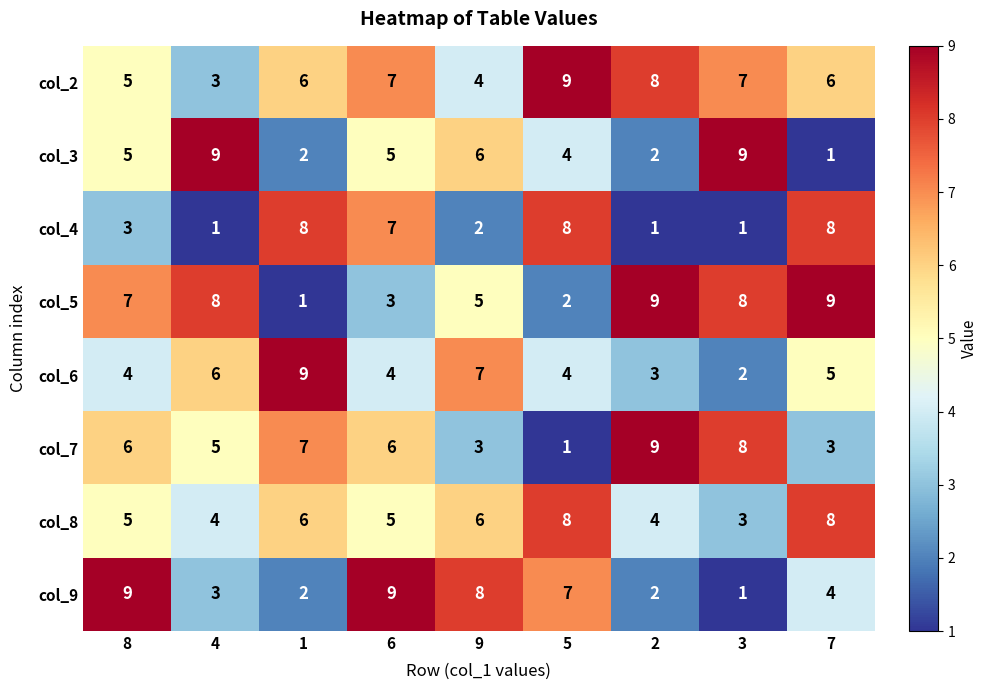

What is the difference between the maximum and second lowest values in the col_5 series?

7